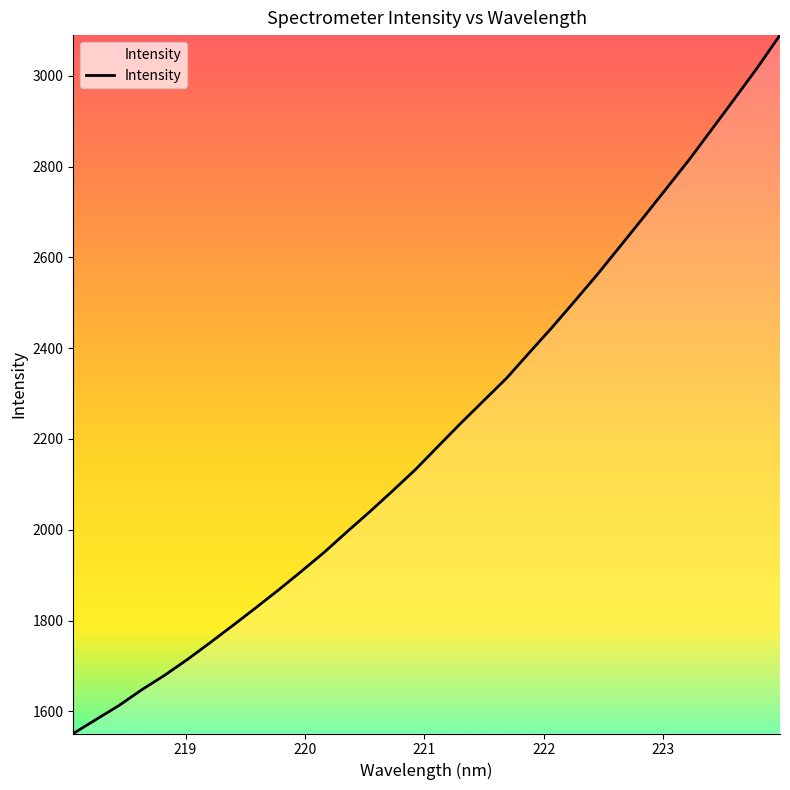

How many categories are shown in the chart?

32